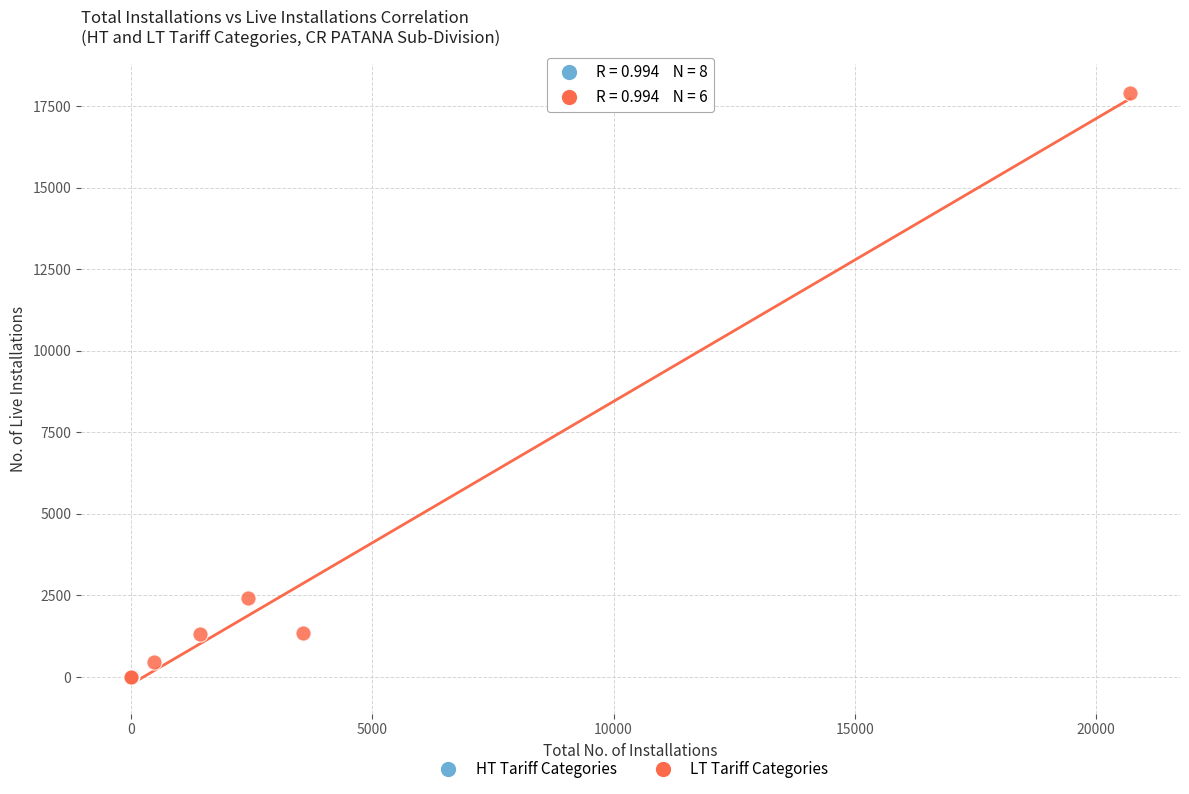

Which series has the widest spread of Y values?

LT Tariff Categories